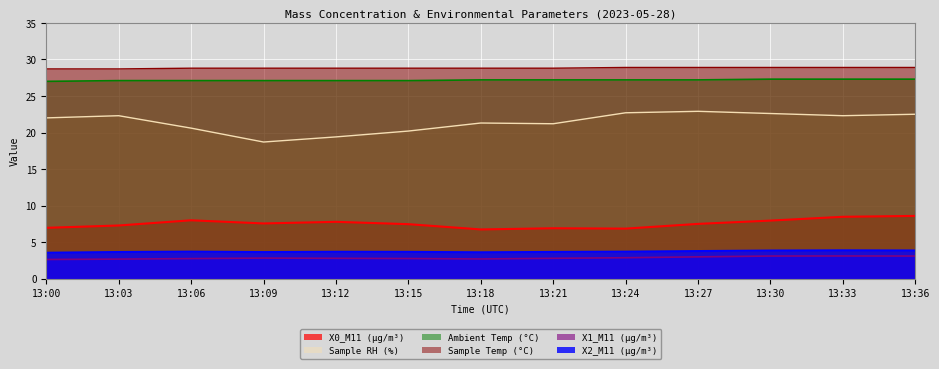

At which label is Sample Temp (°C) closest to 28?

13:00